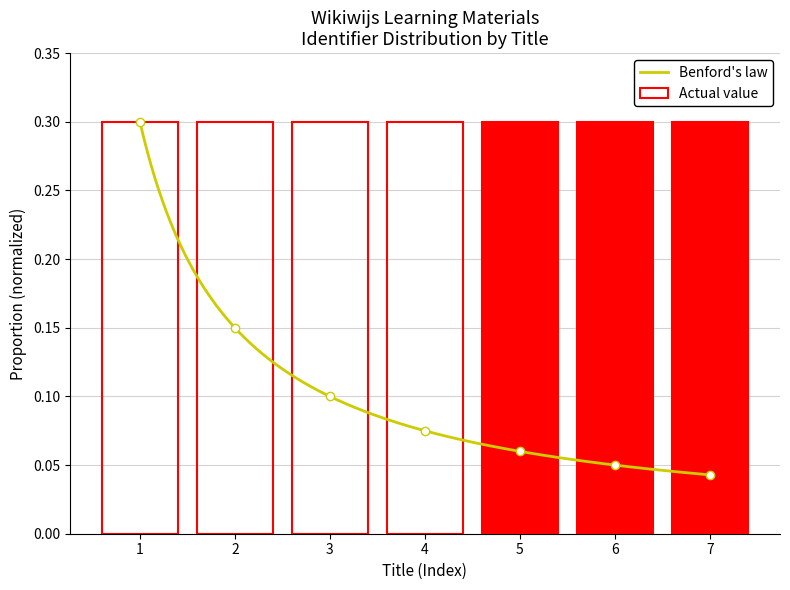

What is the smallest value displayed?

0.3